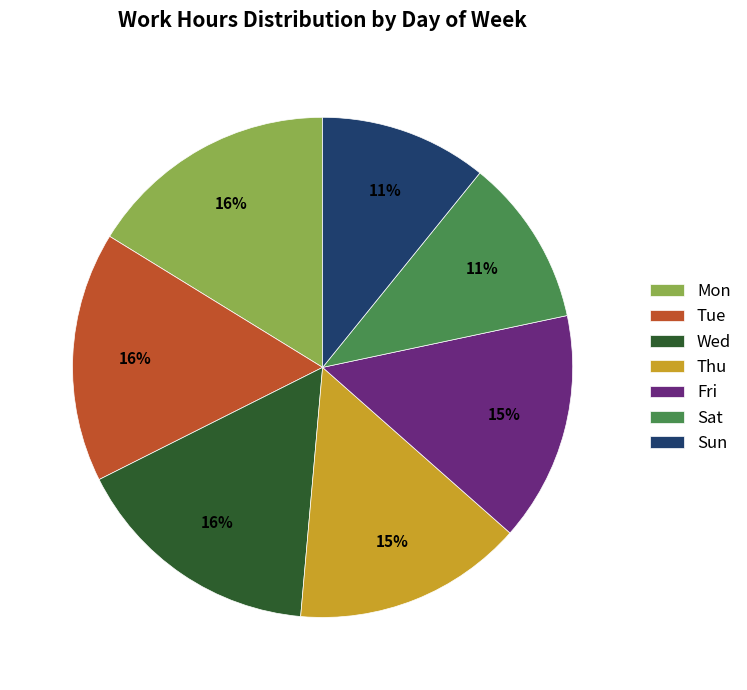

Between Wed and Sat, which is larger?

Wed